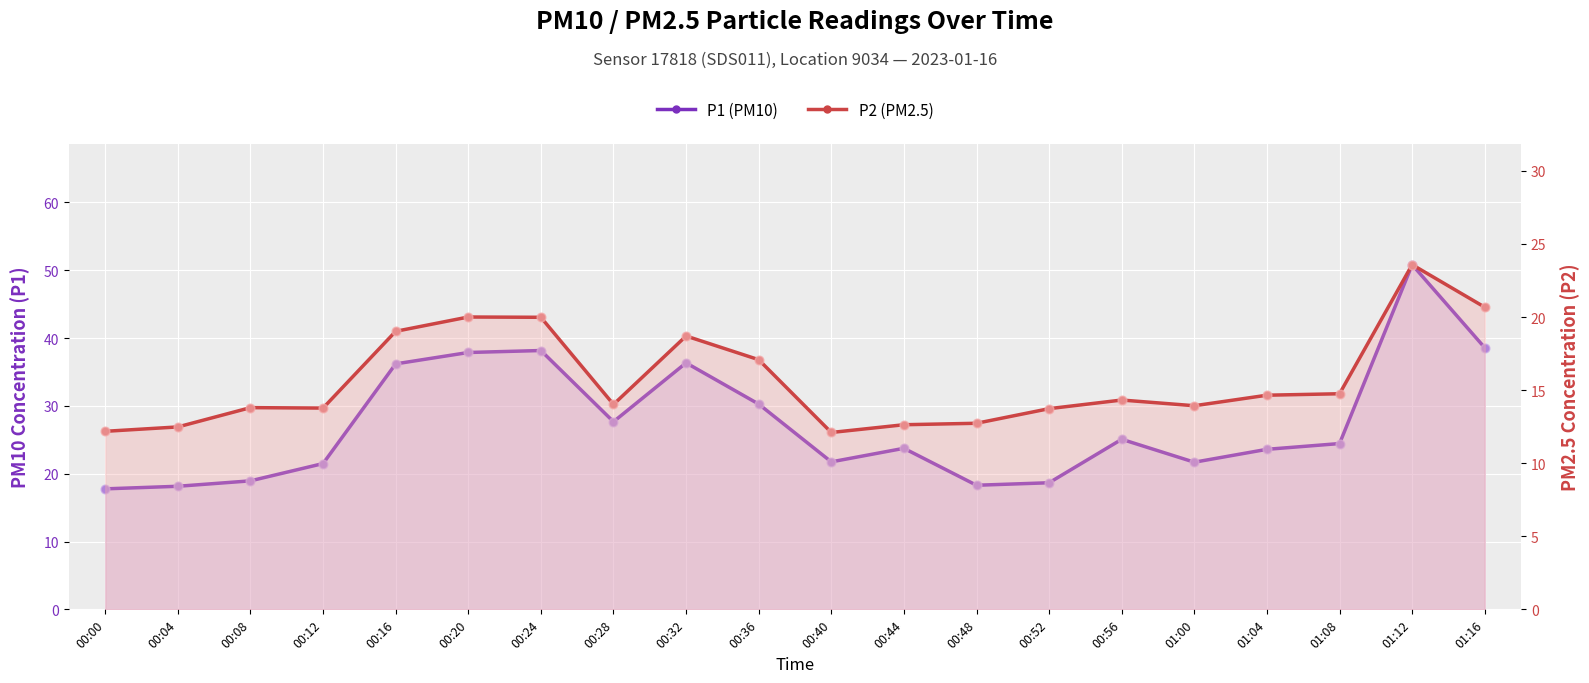

At how many categories does at least one series exceed 29?

7